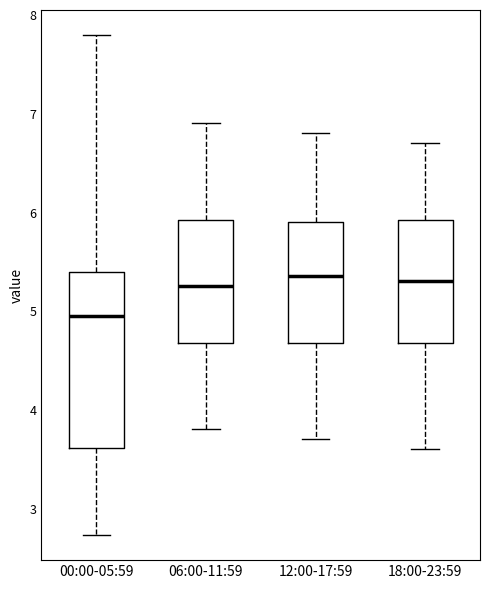

Reading left to right, read every box against the y-axis: the position of its median line, the range the box covers, and the ends of its whiskers. The values are not printed on the chart, so give them approximately, as read against the axis.

00:00-05:59: median 5.0, box 3.6 to 5.4, whiskers 2.7 to 7.8
06:00-11:59: median 5.3, box 4.7 to 5.9, whiskers 3.8 to 6.9
12:00-17:59: median 5.4, box 4.7 to 5.9, whiskers 3.7 to 6.8
18:00-23:59: median 5.3, box 4.7 to 5.9, whiskers 3.6 to 6.7